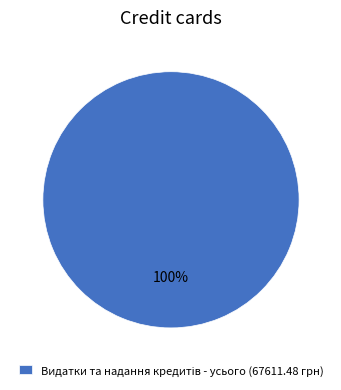

How many slices are in this pie chart?

1